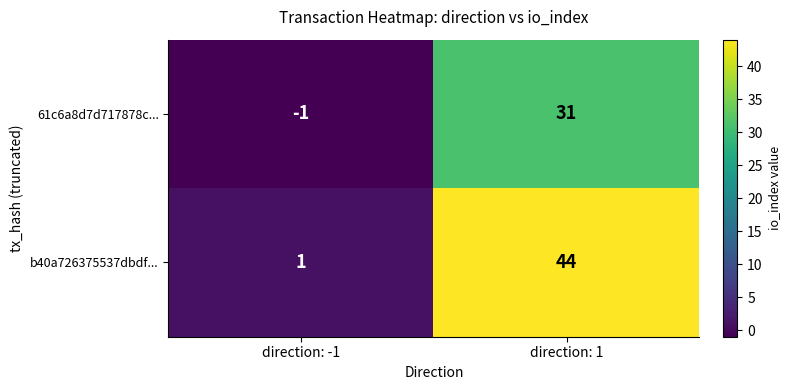

What is the sum of the 61c6a8d7d717878c... values at direction: -1 and direction: 1?

30